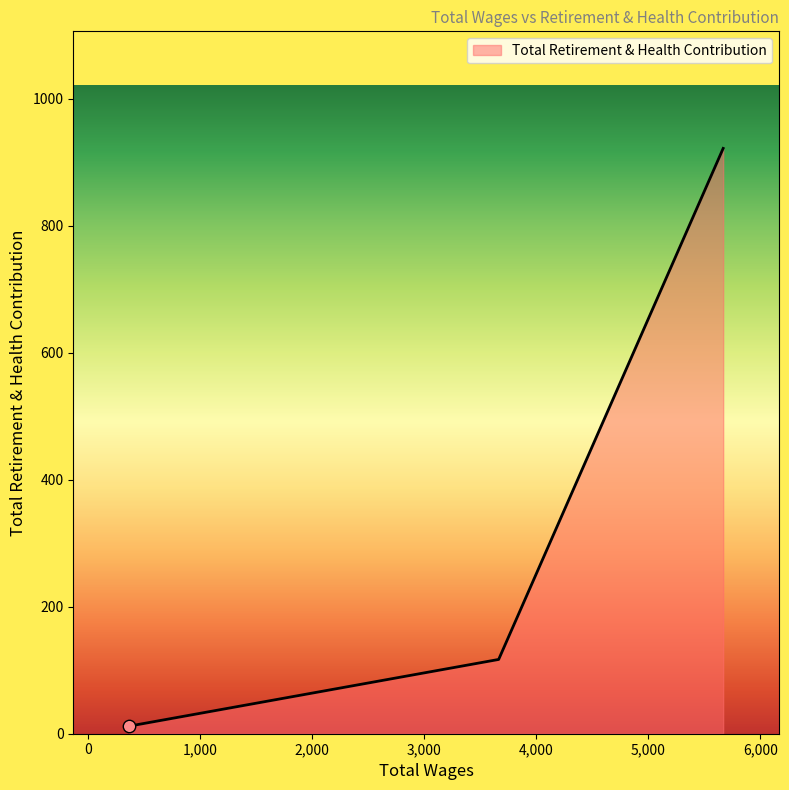

What is the average value?

350